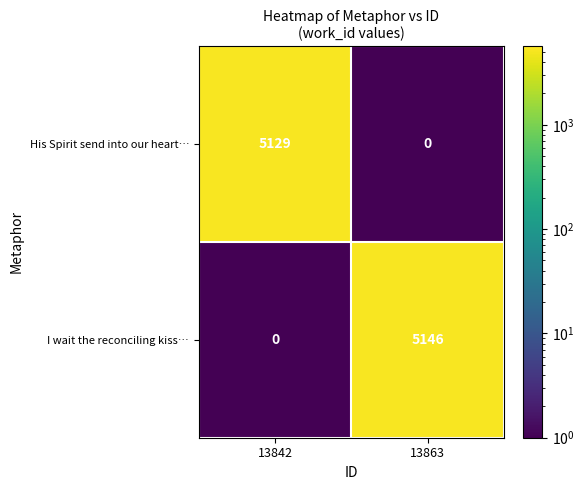

At how many categories does at least one series exceed 1037?

2